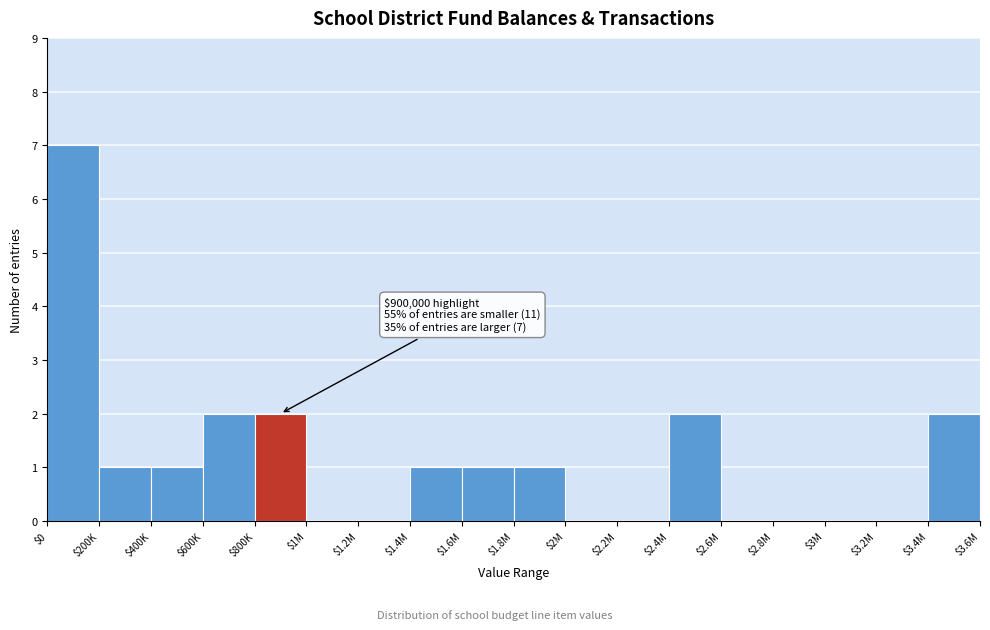

What is the greatest value displayed?

7